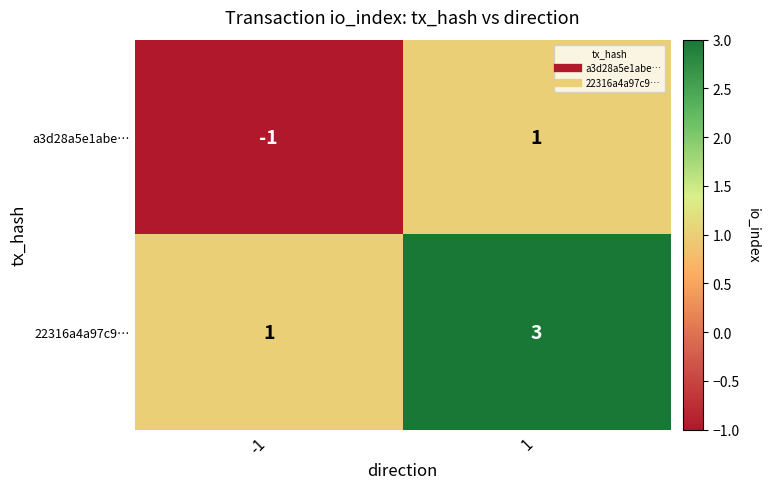

What is the sum of all 22316a4a97c9… values?

4